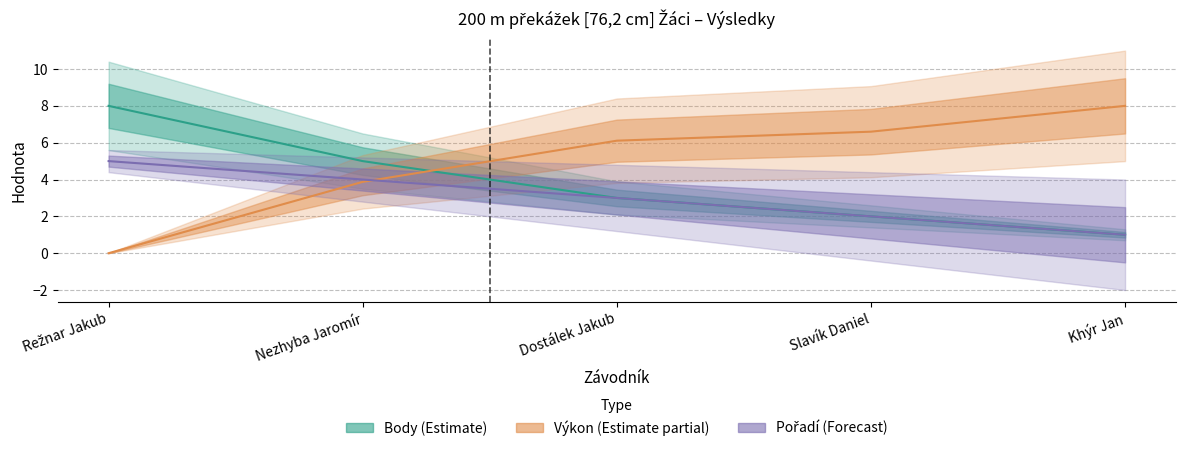

How many positive values does the Výkon (Estimate partial) series have?

4